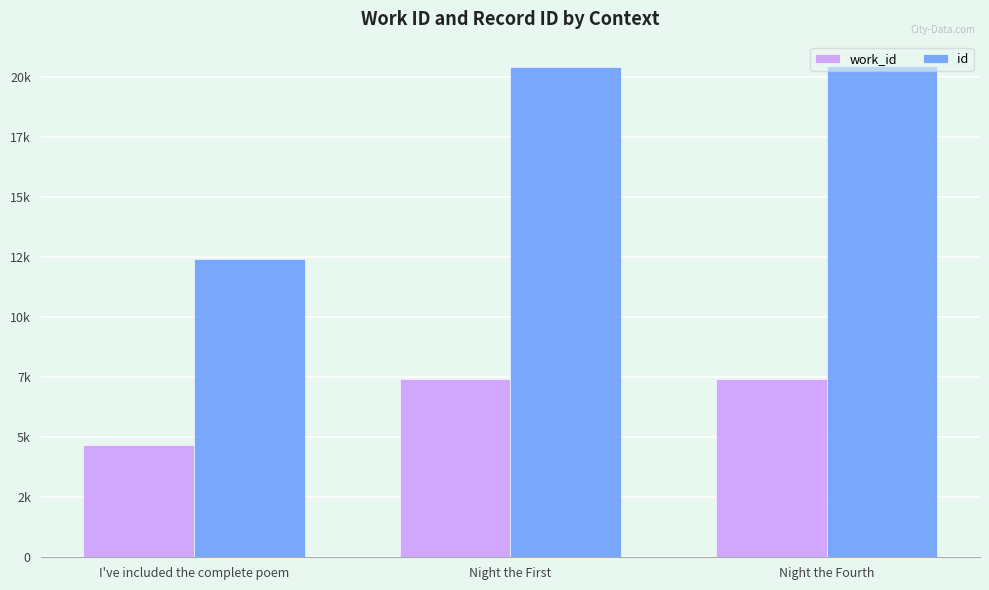

Does the chart contain stacked bars?

No